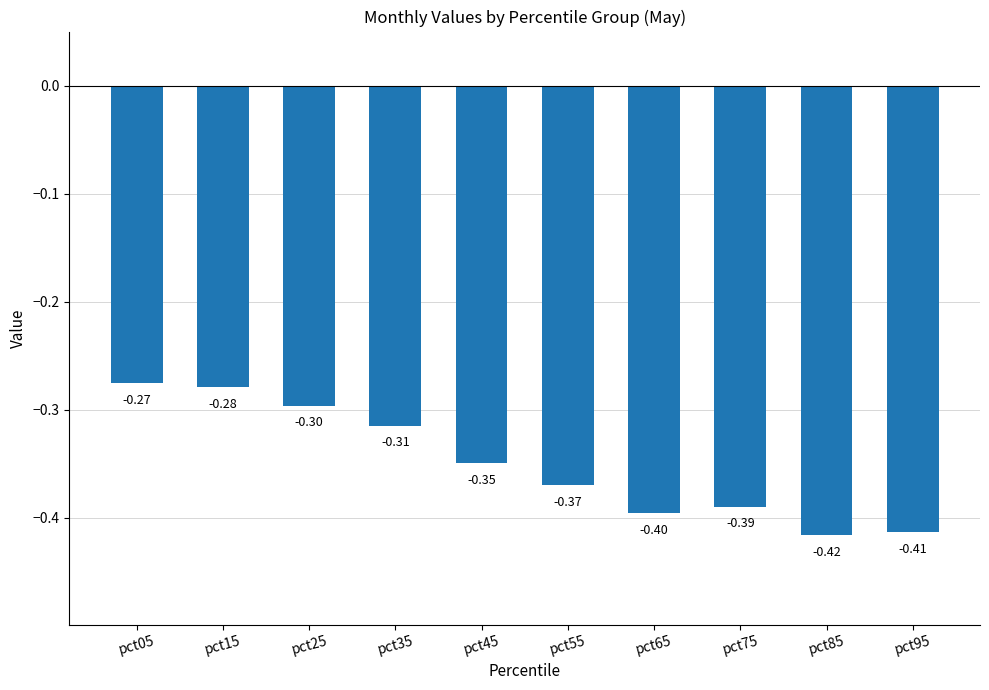

Does the chart contain any negative values?

Yes